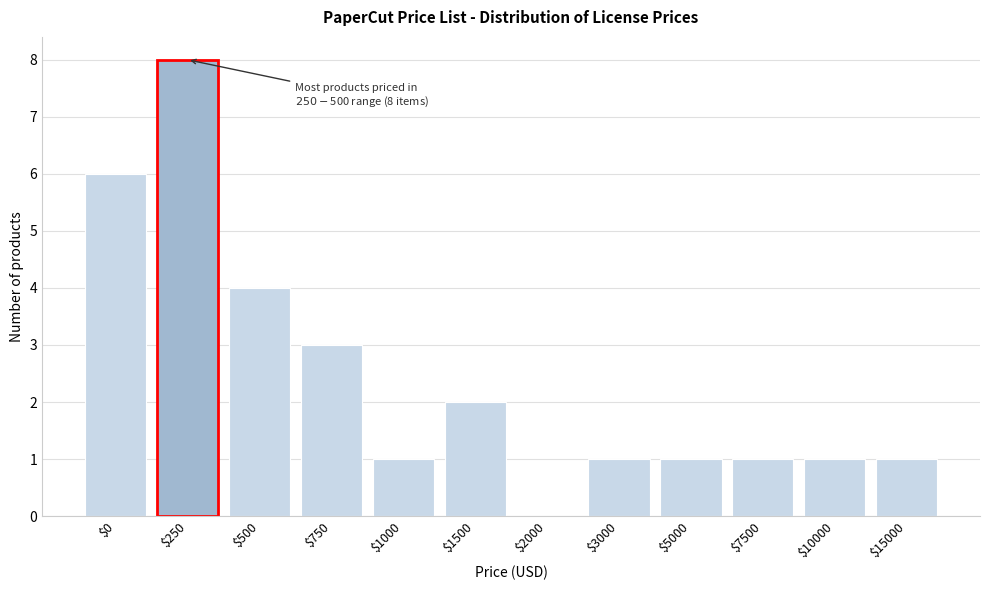

At which category does the chart reach its peak across all series?

$250